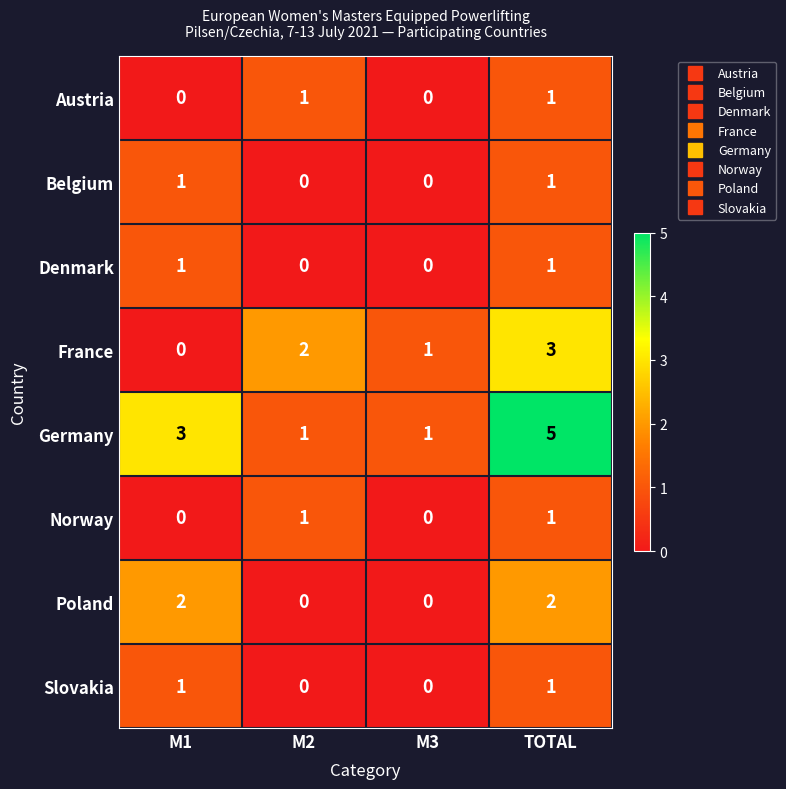

Which label corresponds to the largest value in the chart?

TOTAL